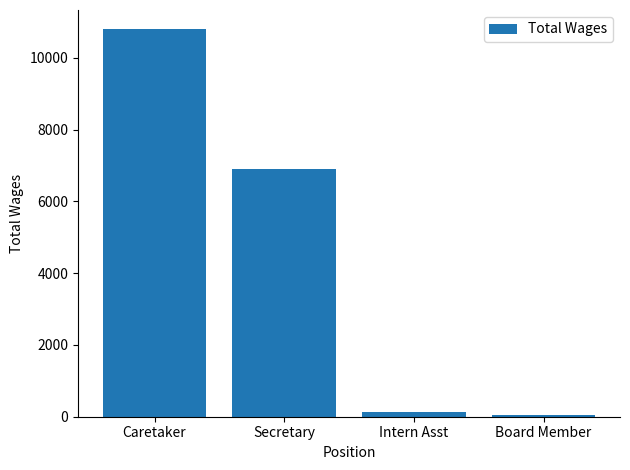

What position from the left is Secretary?

2